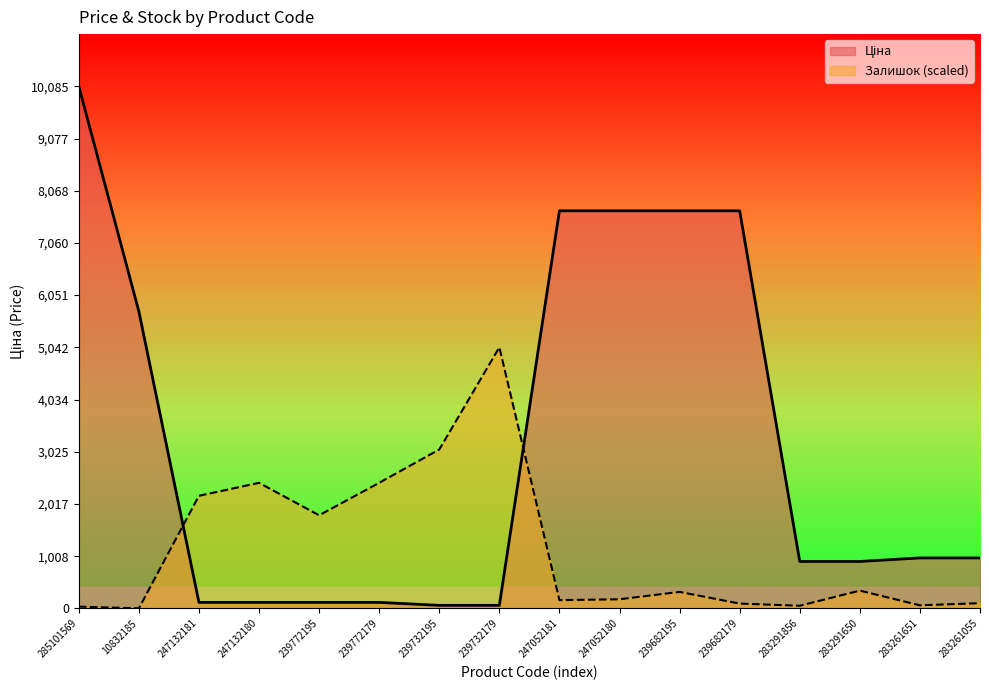

At which label does Ціна reach its minimum?

239732195